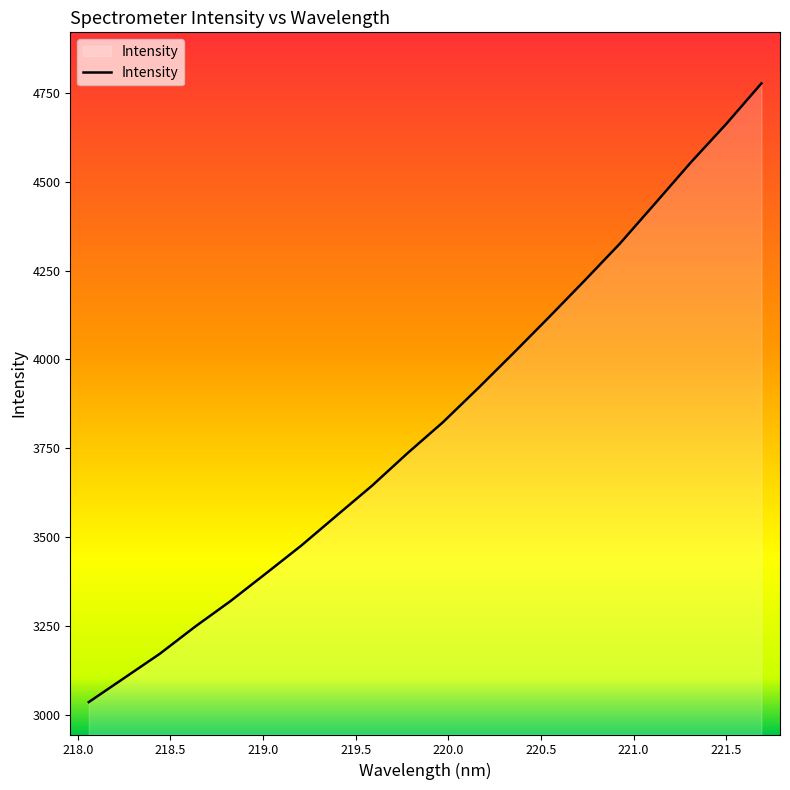

What is the maximum value shown in the chart?

4775.9